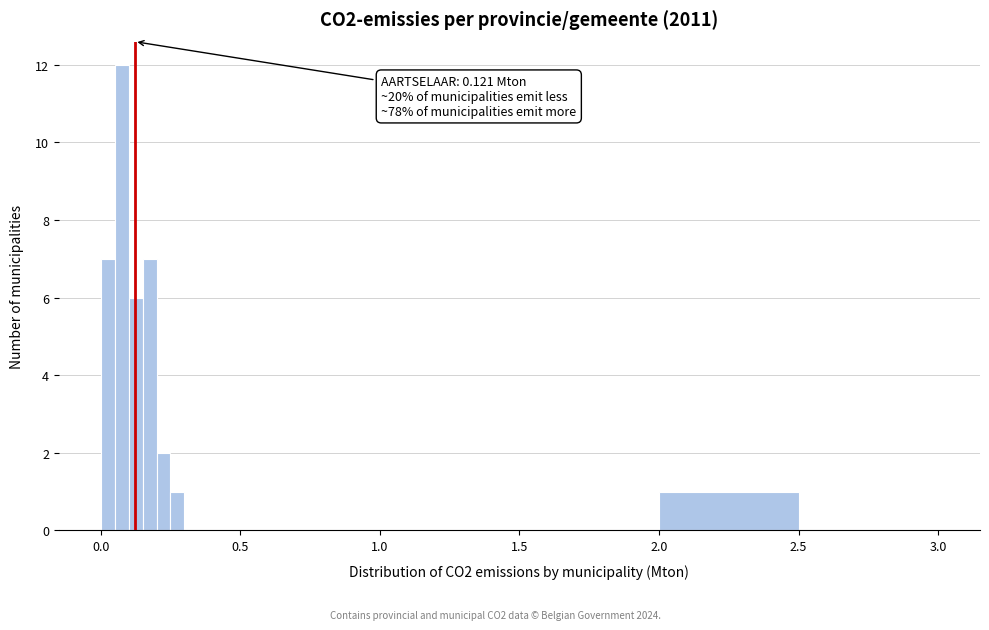

Read against the x-axis, roughly where is the centre of the tallest bar?

0.10